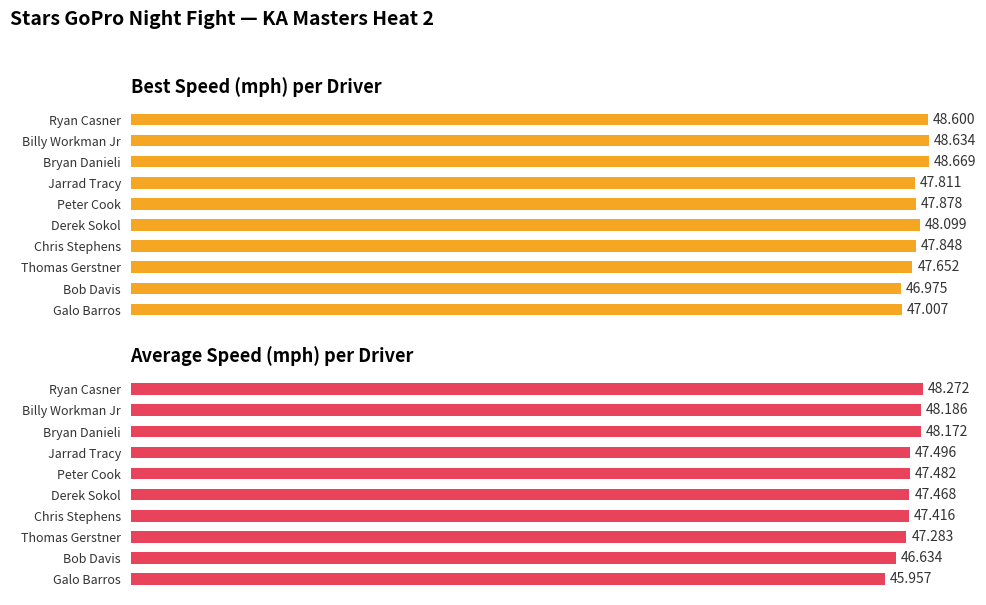

What value does the Best Speed series have at Galo Barros?

47.0